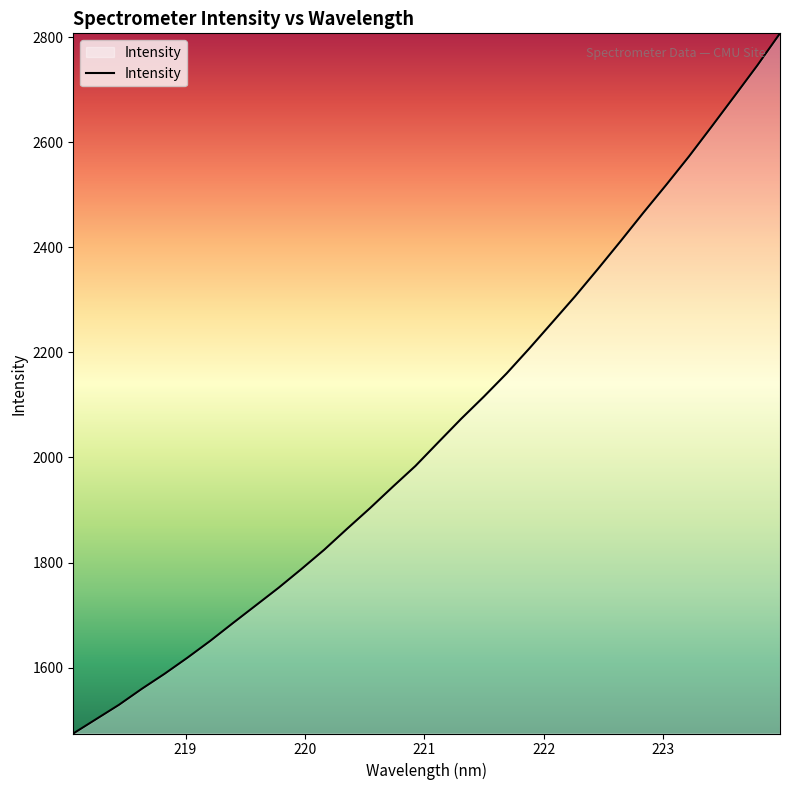

What is the minimum value shown in the chart?

1474.6